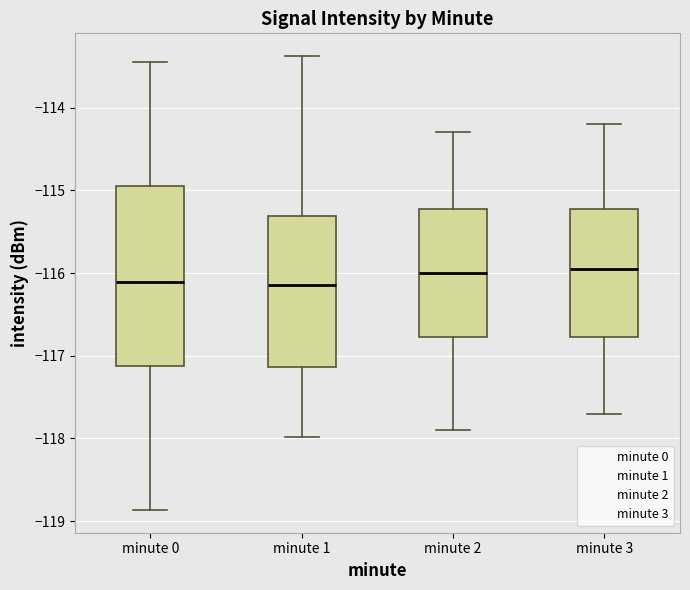

Reading left to right, transcribe this box plot: for each box, give where its median line is, the range the box spans, and where its two whiskers end, as read against the y-axis. The values are not printed on the chart, so give them approximately, as read against the axis.

minute 0: median -116.1, box -117.1 to -114.9, whiskers -118.9 to -113.4
minute 1: median -116.1, box -117.1 to -115.3, whiskers -118.0 to -113.4
minute 2: median -116.0, box -116.8 to -115.2, whiskers -117.9 to -114.3
minute 3: median -115.9, box -116.8 to -115.2, whiskers -117.7 to -114.2